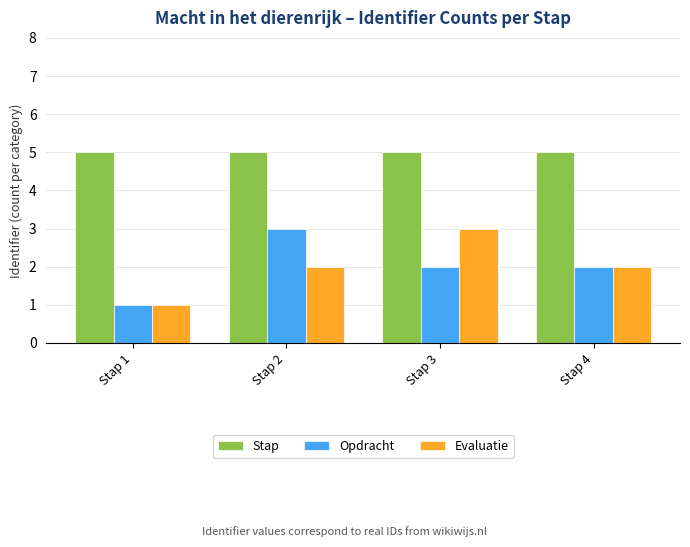

Reading left to right, transcribe all the data shown in this chart.

Stap: 5	5	5	5
Opdracht: 1	3	2	2
Evaluatie: 1	2	3	2